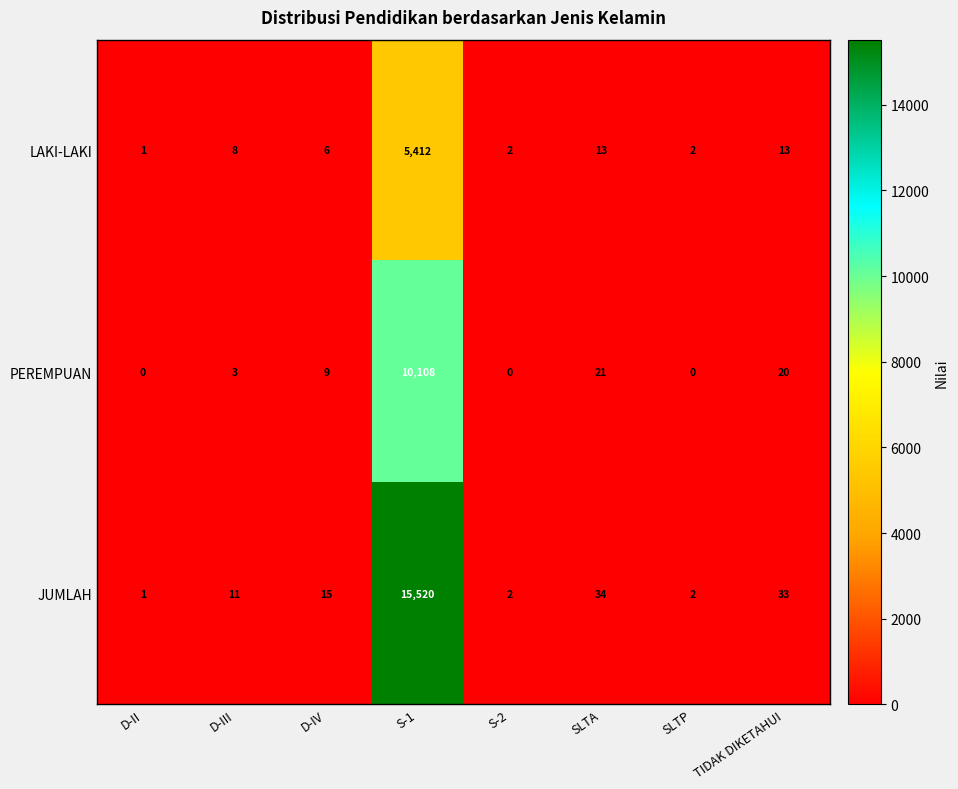

Which series changed the most between D-IV and S-2?

JUMLAH